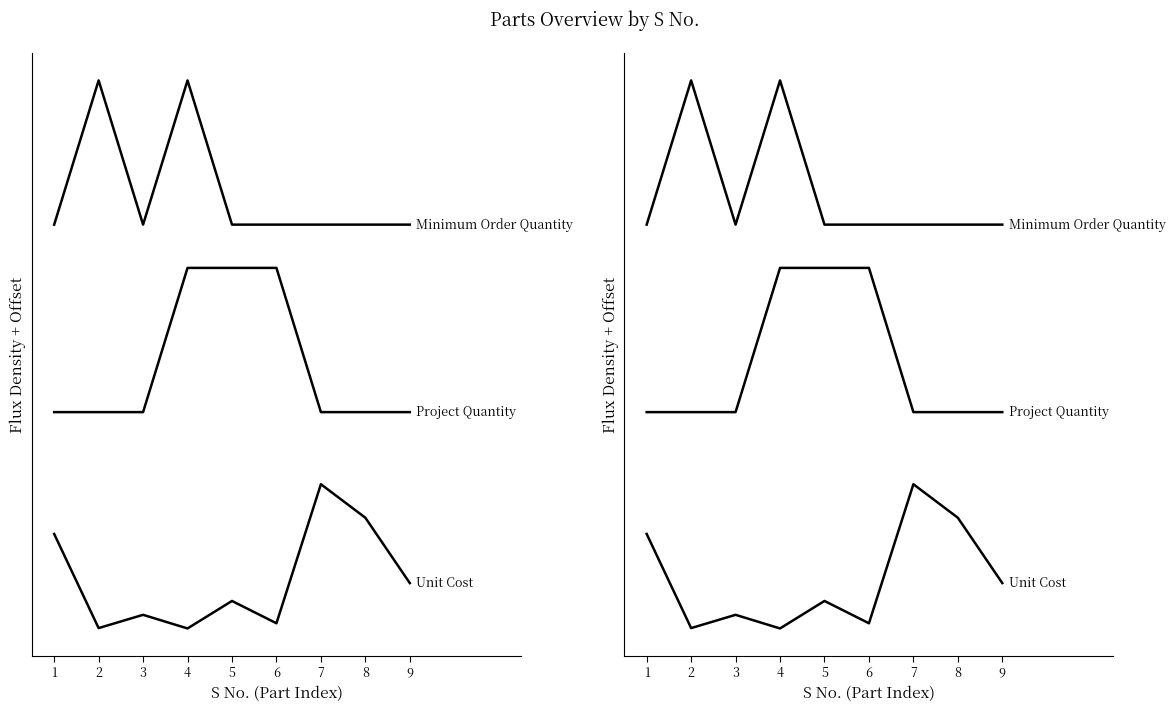

True or false: Minimum Order Quantity and Unit Cost intersect in this chart.

False